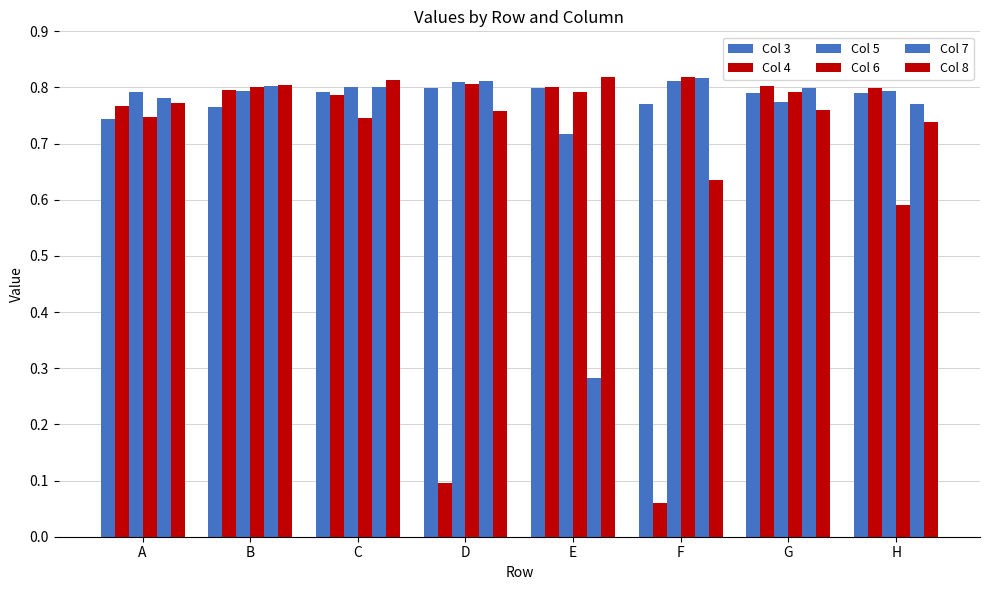

Count the number of data series in this chart.

6